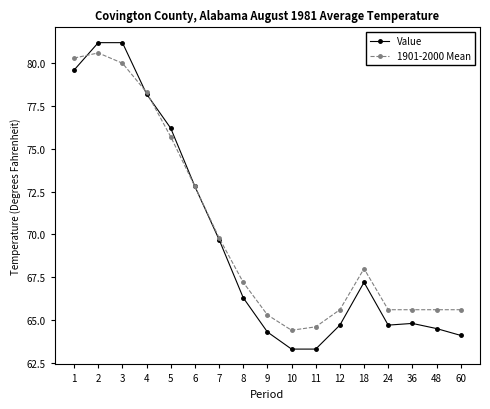

Does the chart have visible grid lines?

No